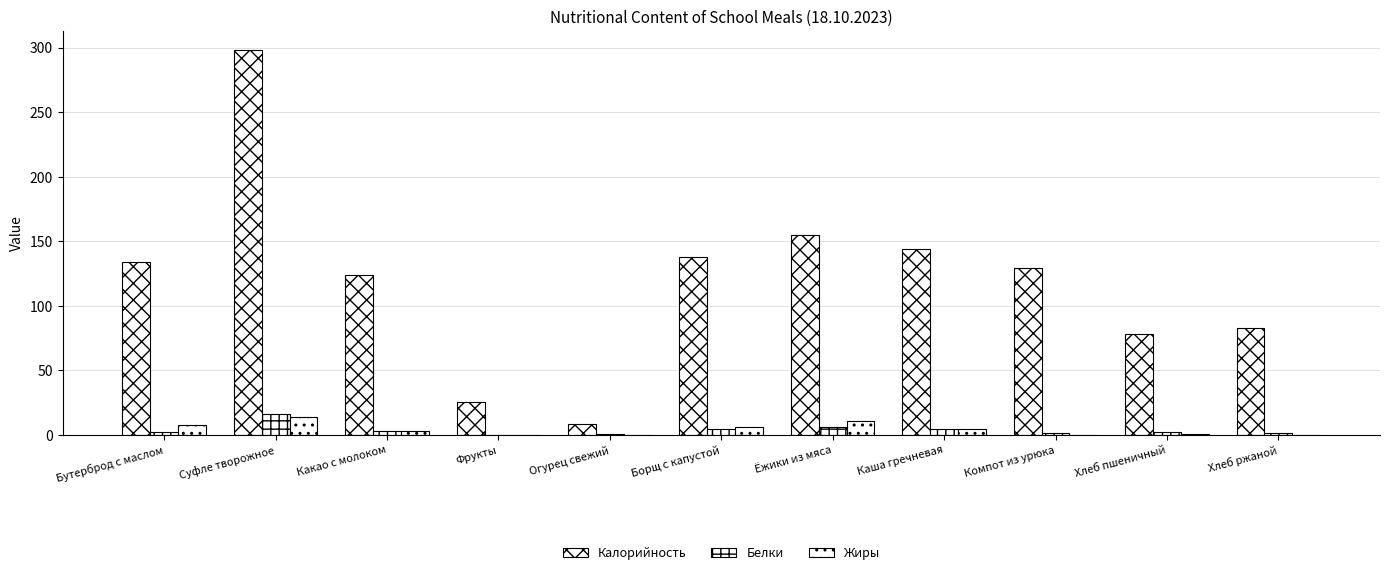

How many data points does each series have?

11